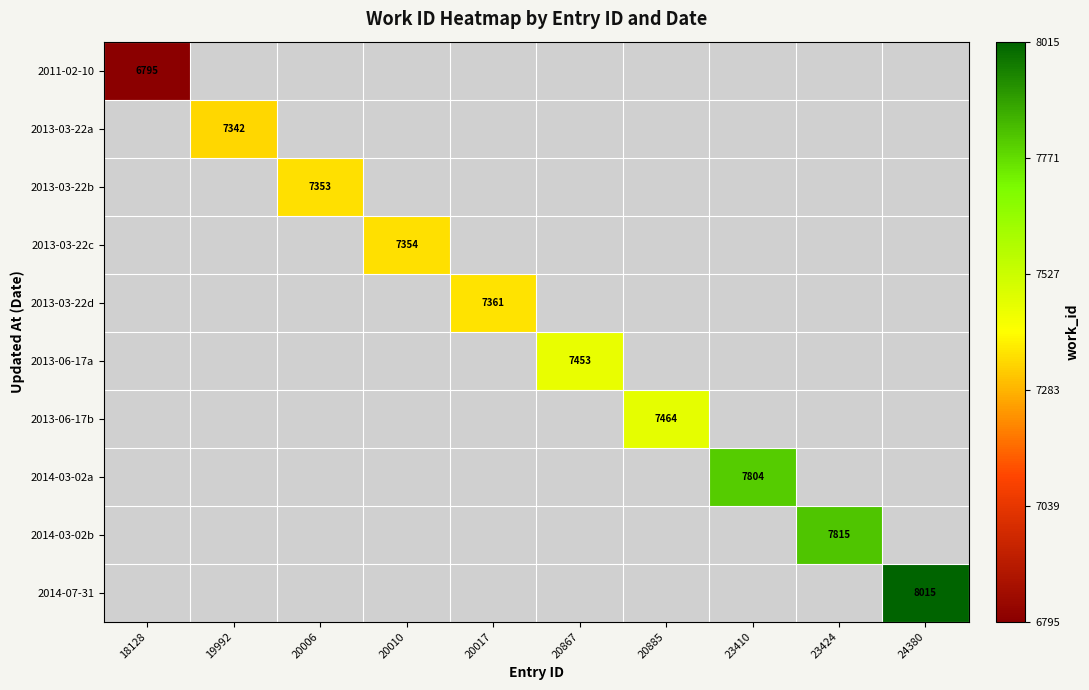

How many data points does each series have?

10